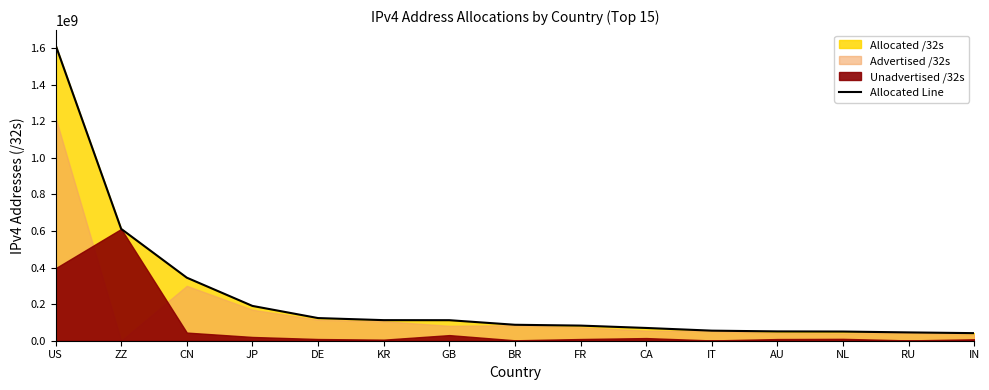

At which label does the data first exceed 87160832?

US